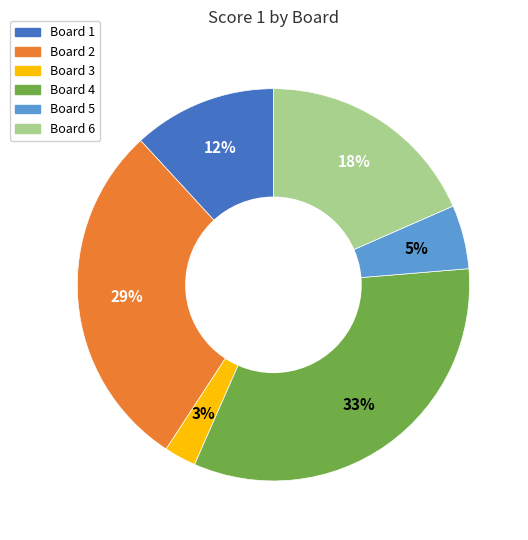

The Board 1 slice represents 12% of the pie. True or false?

True